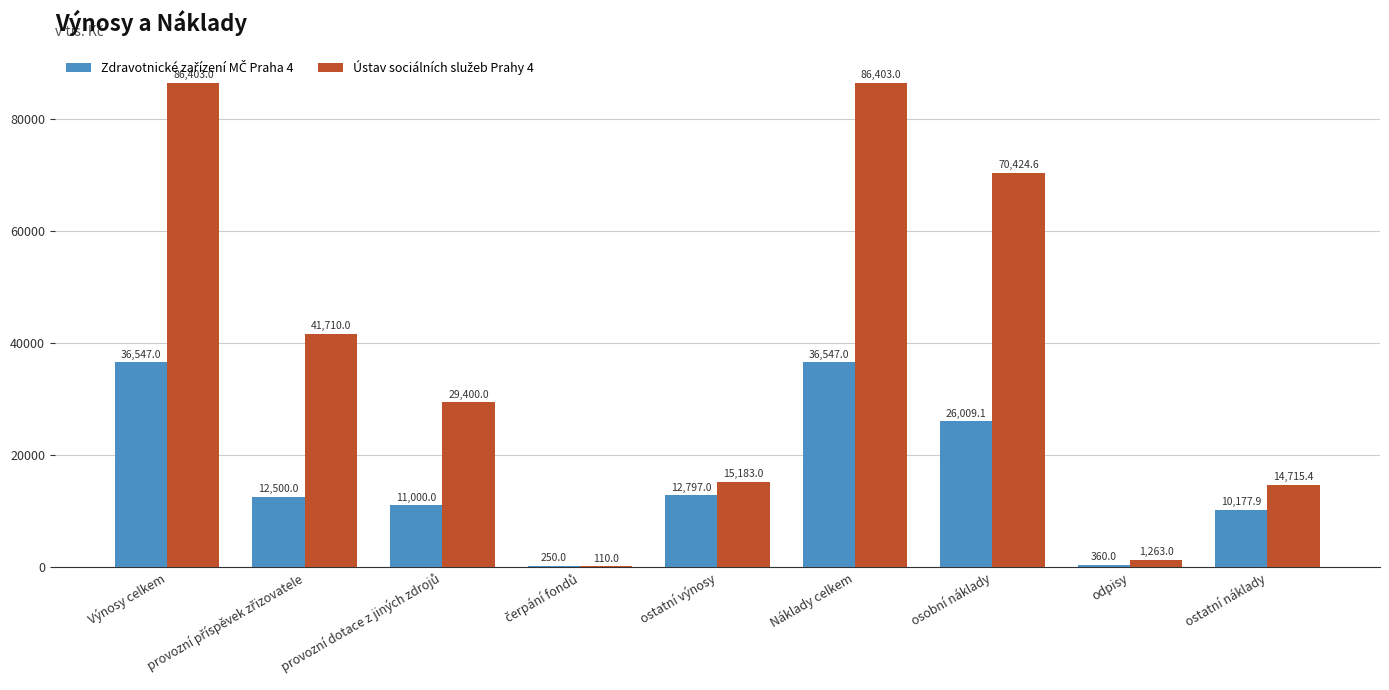

What is the total value across all series at Náklady celkem?

122950.0